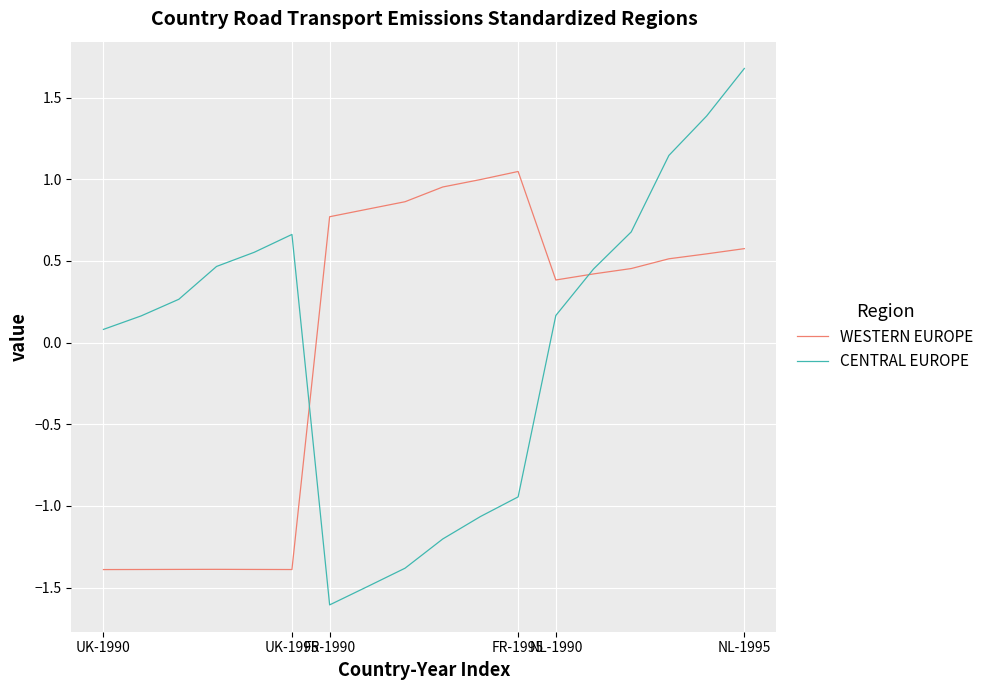

What is the greatest value displayed?

1.7